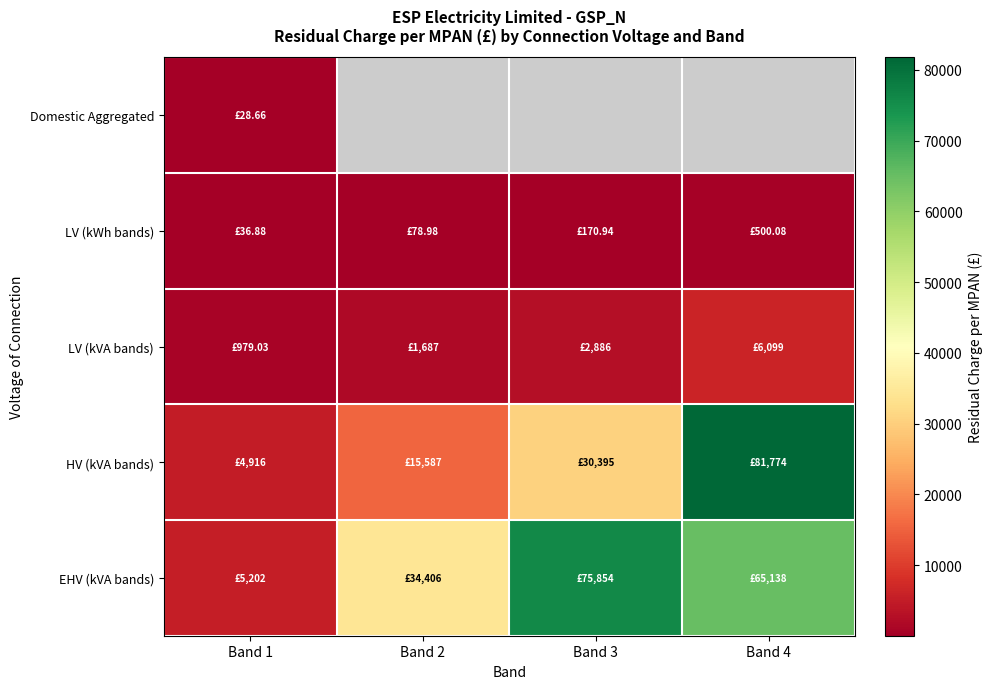

How many series are shown in this chart?

5